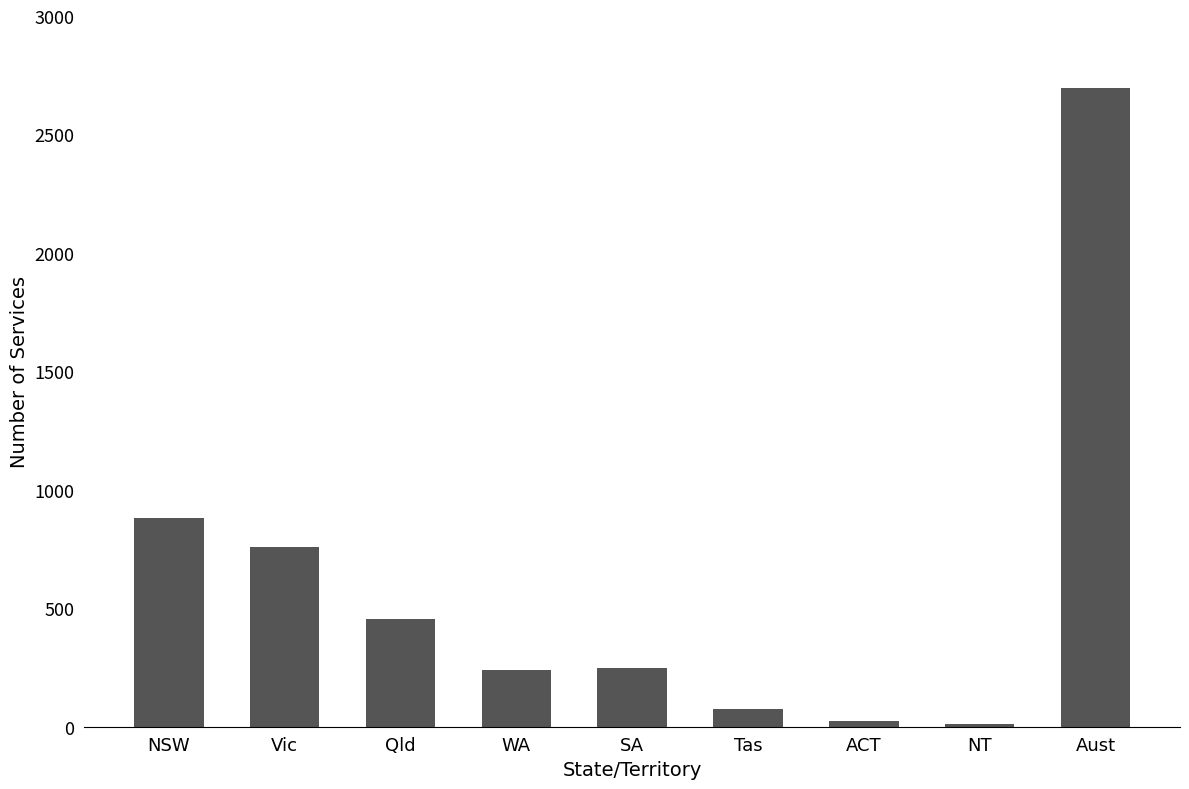

Is it true that the value at SA is 246?

True